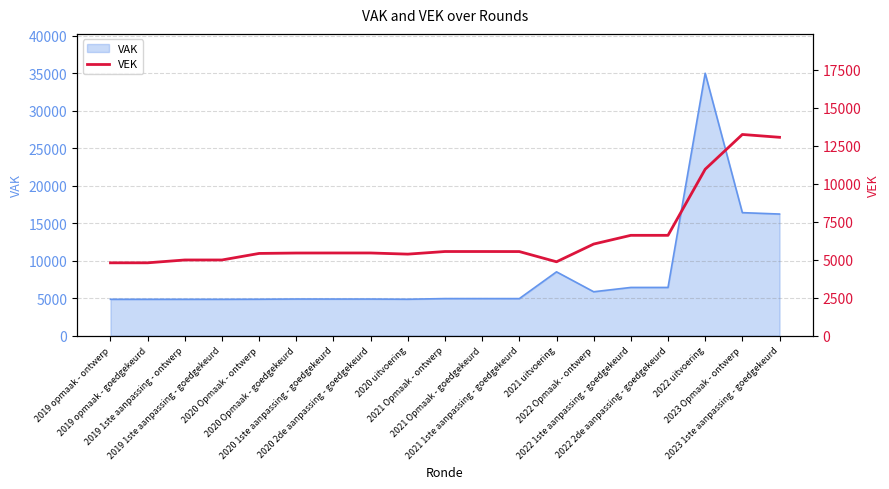

What value does the data have at 2020 uitvoering, to the nearest 100?

5400